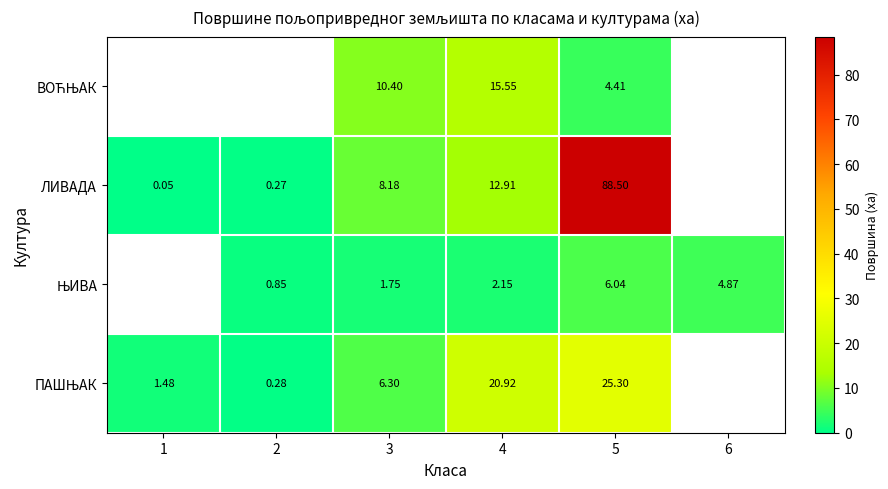

At 4, list the series in order from smallest to largest.

ЊИВА, ЛИВАДА, ВОЋЊАК, ПАШЊАК